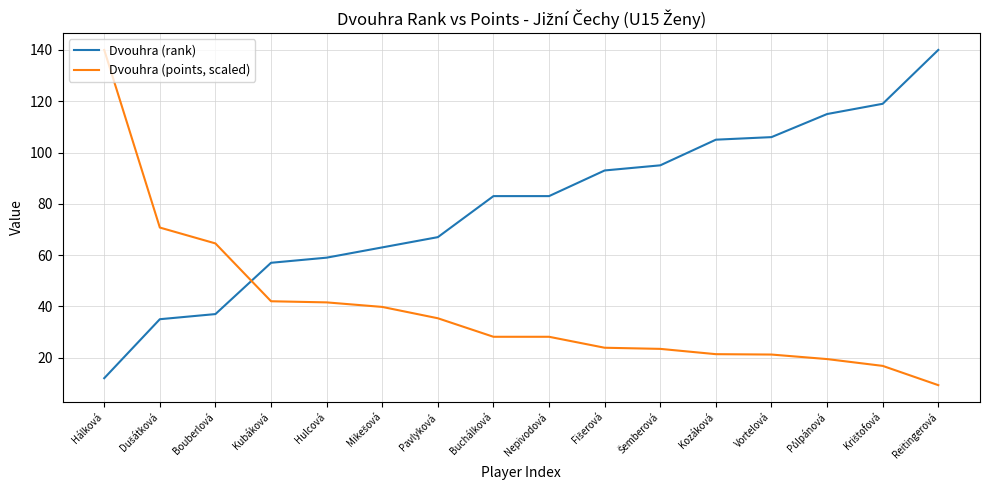

How many distinct data groups are displayed?

2